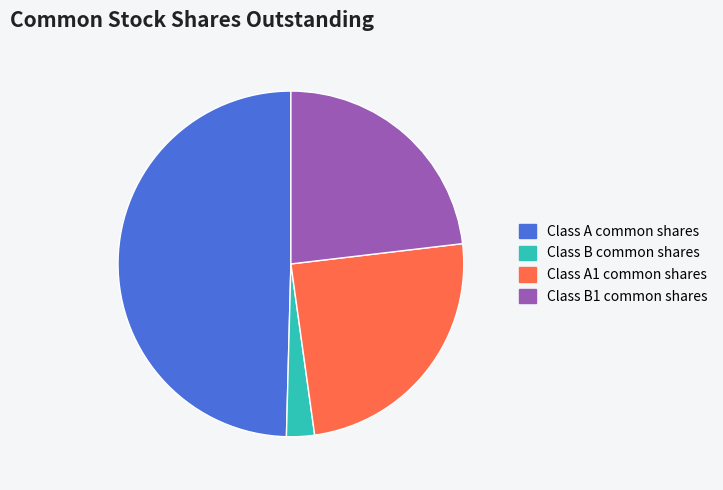

Which category has the biggest portion of the pie?

Class A common shares